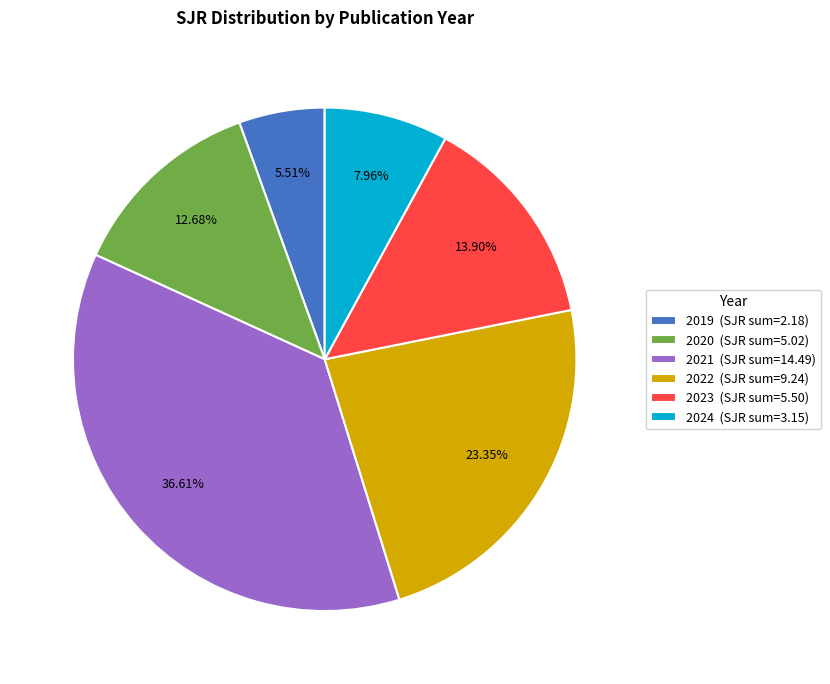

Is there a majority slice in this chart?

No